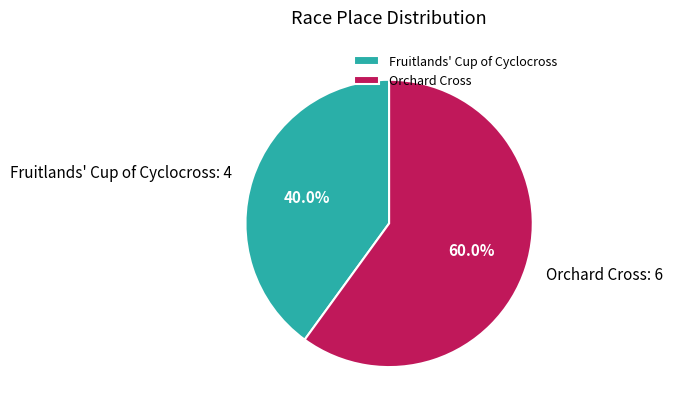

Which slice is the smallest?

Fruitlands' Cup of Cyclocross